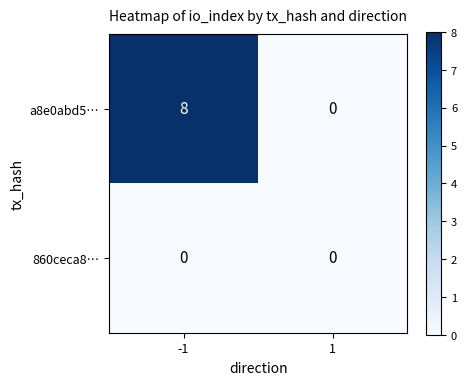

What is the average value of the a8e0abd5… series?

4